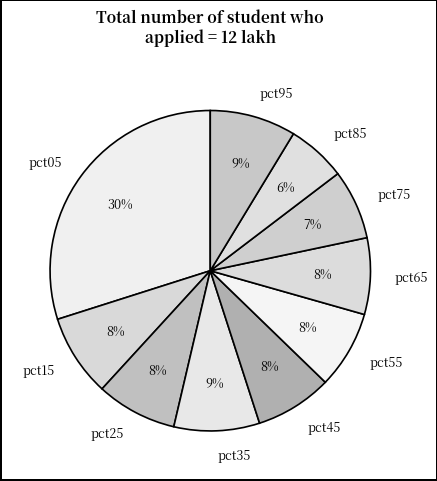

What is the largest slice in the pie chart?

pct05